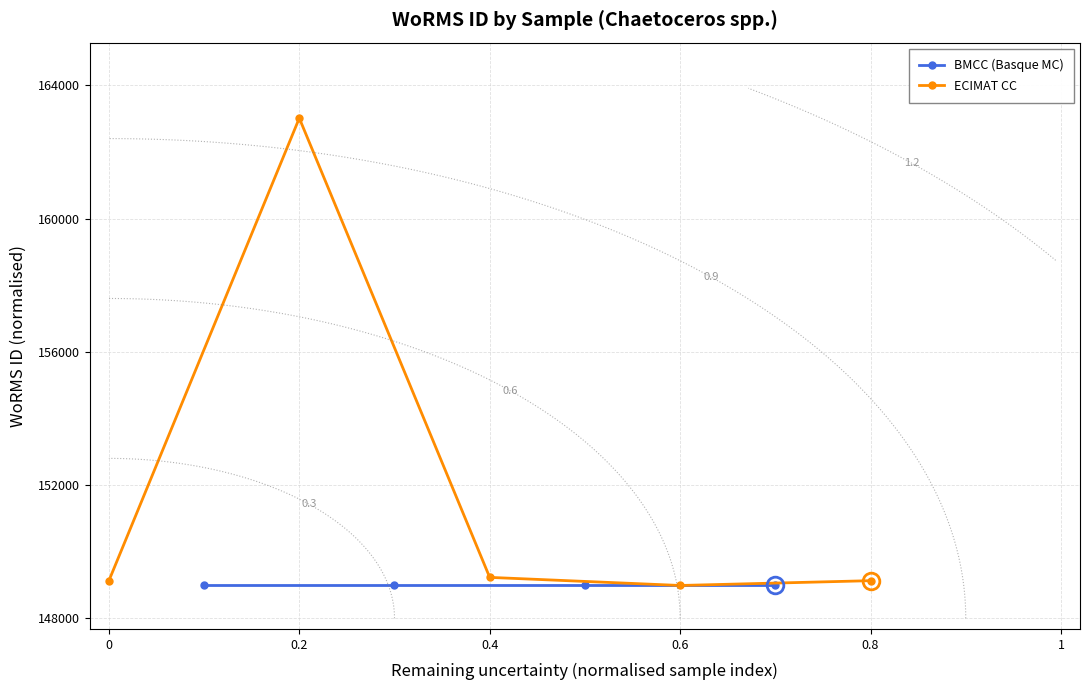

How many interior local valleys (lower than both neighbors) does the data have?

1